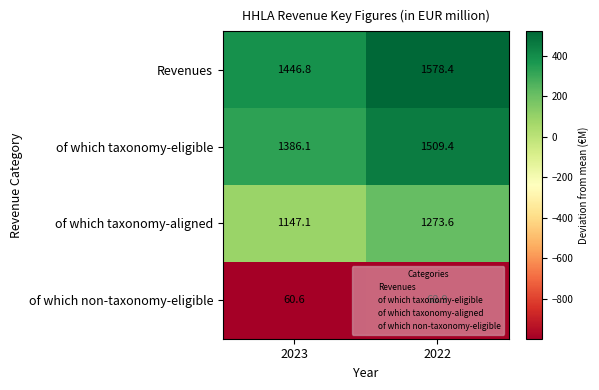

Is it true that of which taxonomy-aligned equals 755.7 at 2023?

False